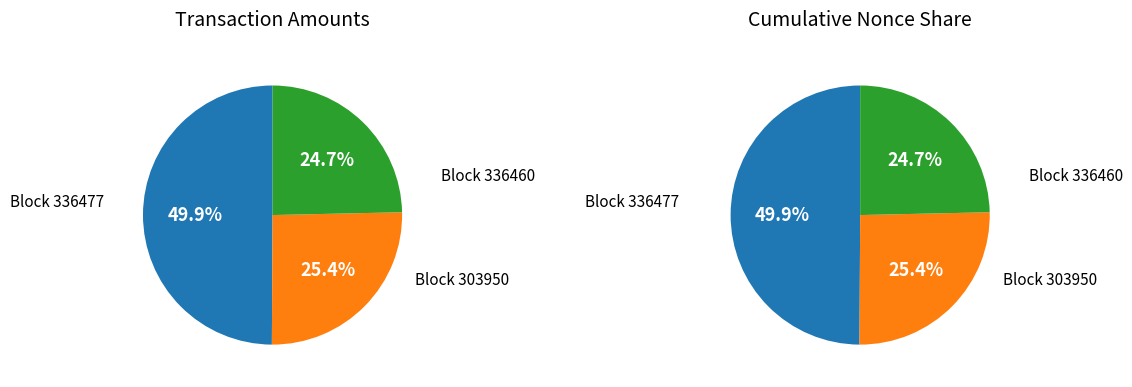

Do 336460 and 336477 together represent more than half of the pie?

Yes